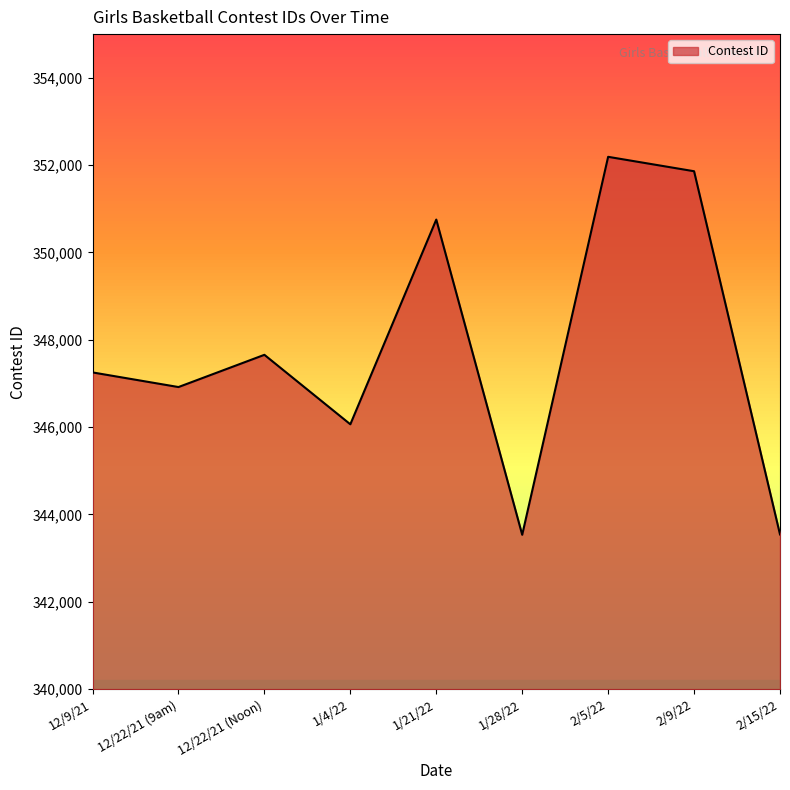

The chart shows a value of 346918 at 12/22/21 (9am). True or false?

True